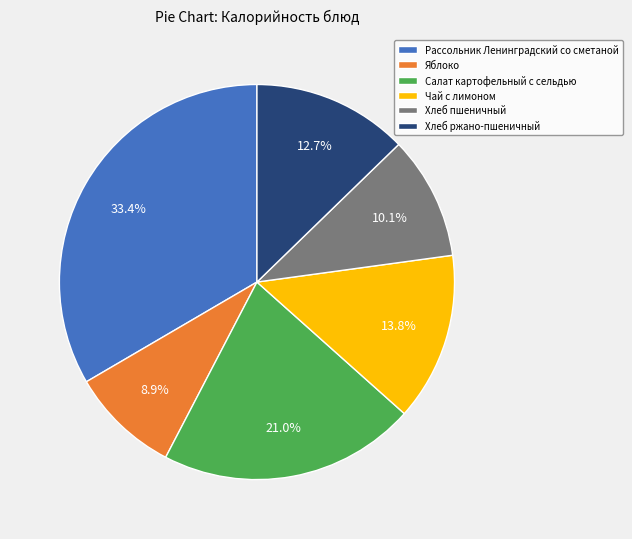

Combined, what portion of the pie is Чай с лимоном and Яблоко?

22.7%